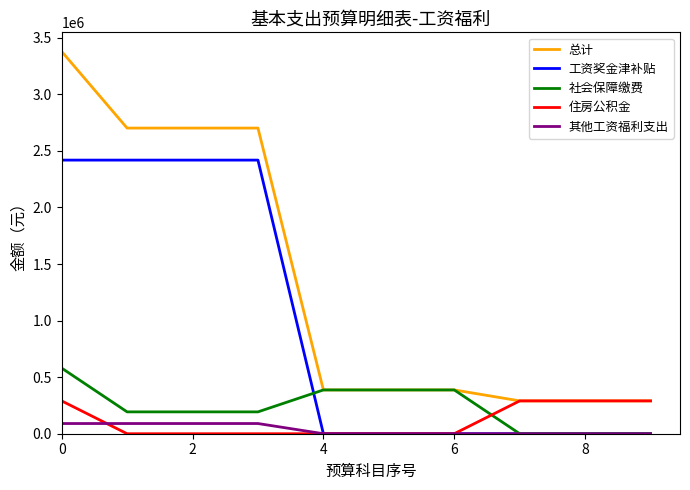

Which series has the largest total across all categories?

总计